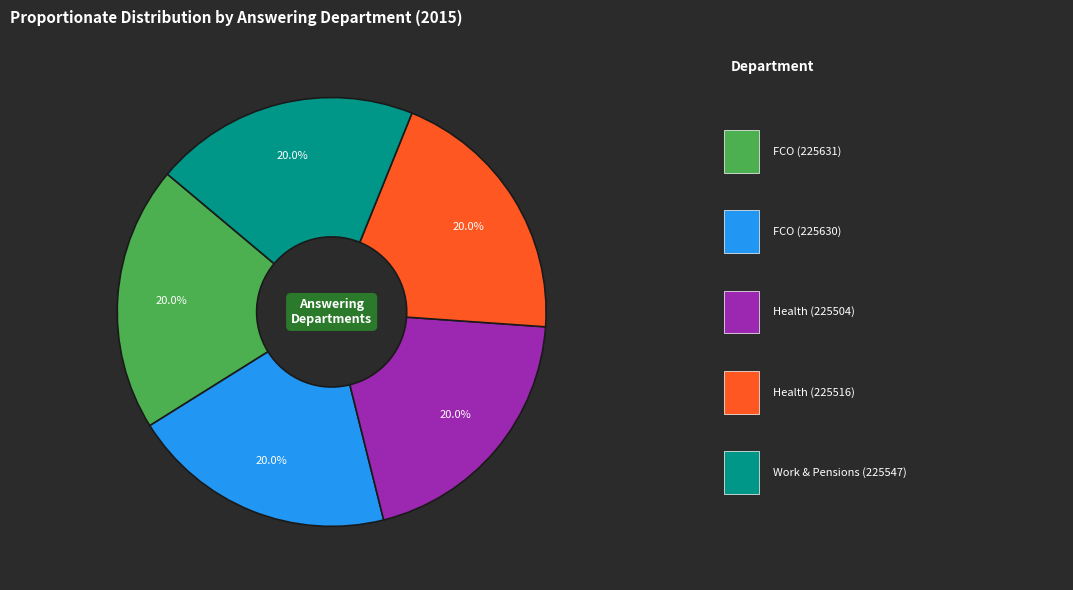

Is there a majority slice in this chart?

No